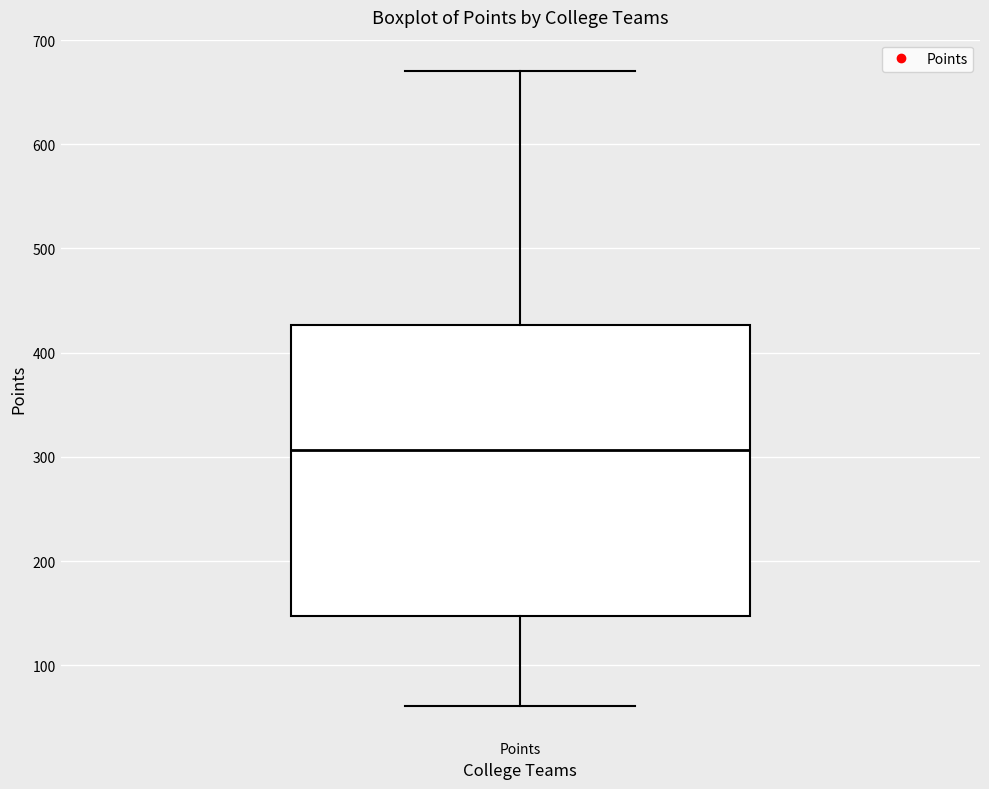

Where is the lower edge of the box for Points on the y-axis? The values are not printed on the chart, so give them approximately, as read against the axis.

150